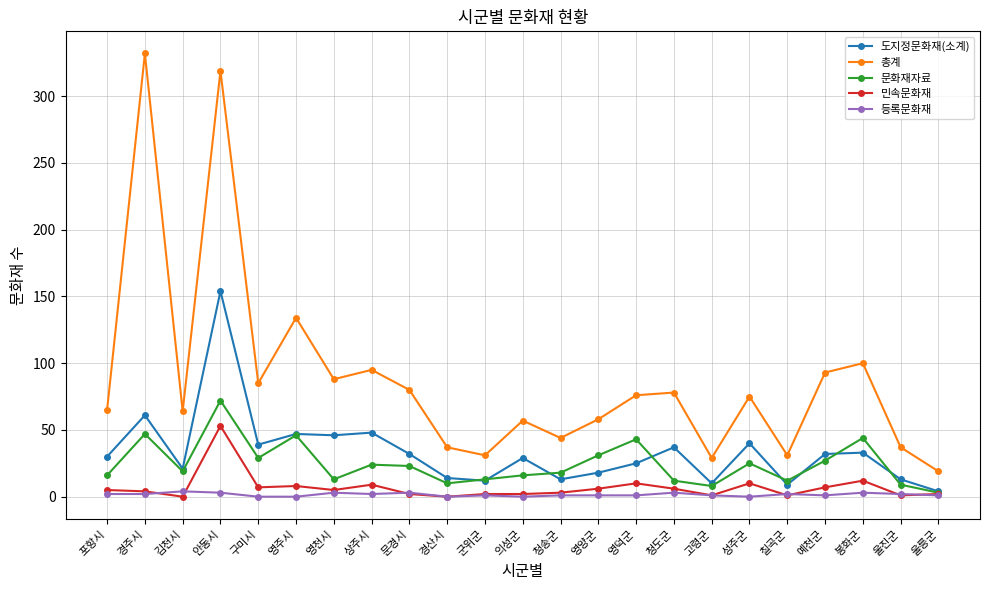

List the series in order of their peak value, lowest first.

등록문화재, 민속문화재, 문화재자료, 도지정문화재(소계), 총계